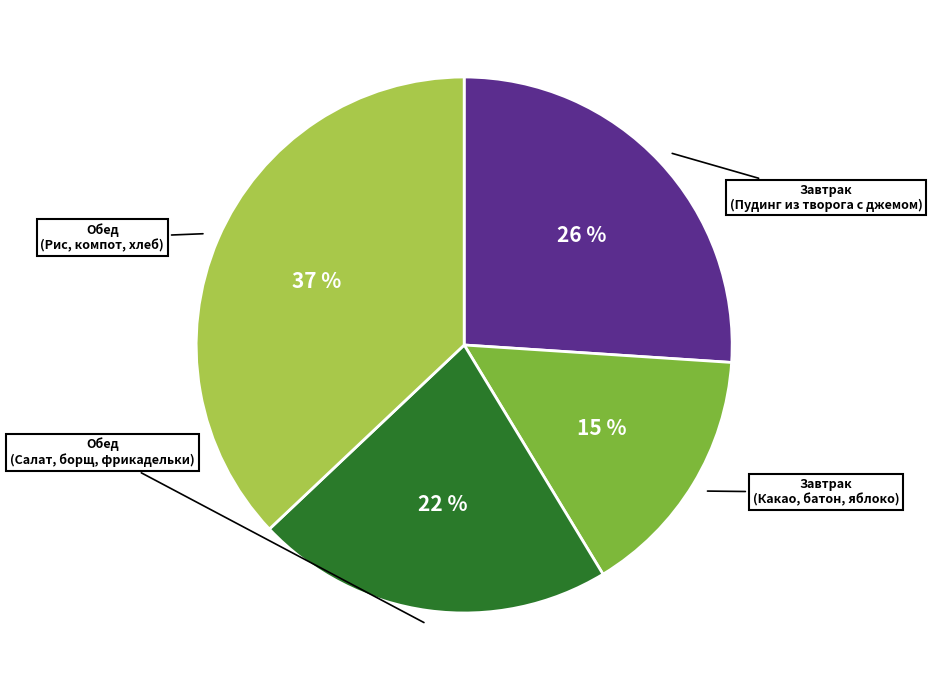

To the nearest percent, what is the average slice percentage?

25%